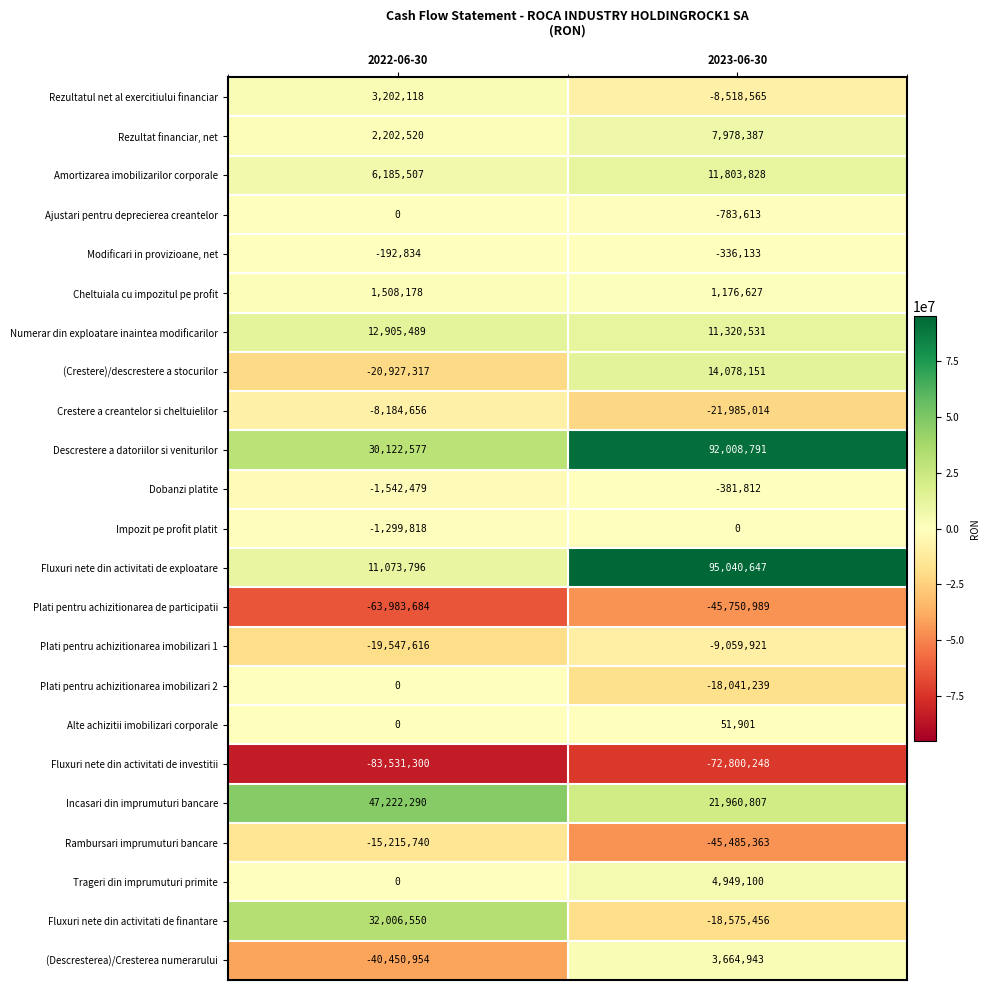

The value of Cheltuiala cu impozitul pe profit at 2022-06-30 is 889041. True or false?

False